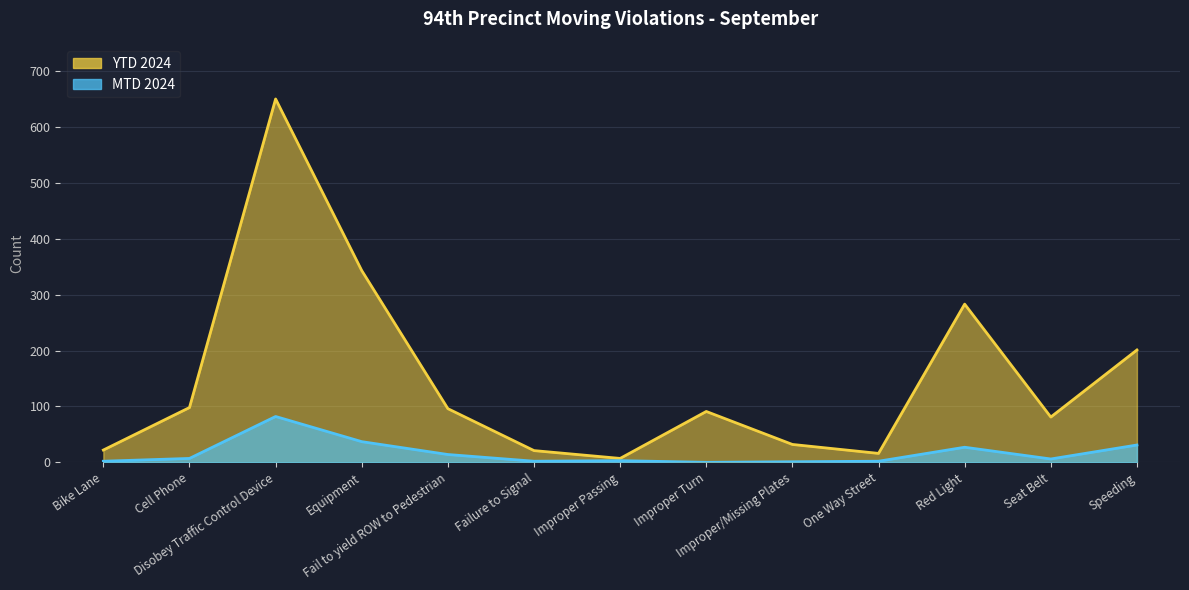

Reading right to left, what are all the values shown in this chart?

MTD 2024: 31	6	27	2	1	0	3	2	14	37	82	7	2
YTD 2024: 201	81	283	16	32	91	7	21	96	343	650	98	22